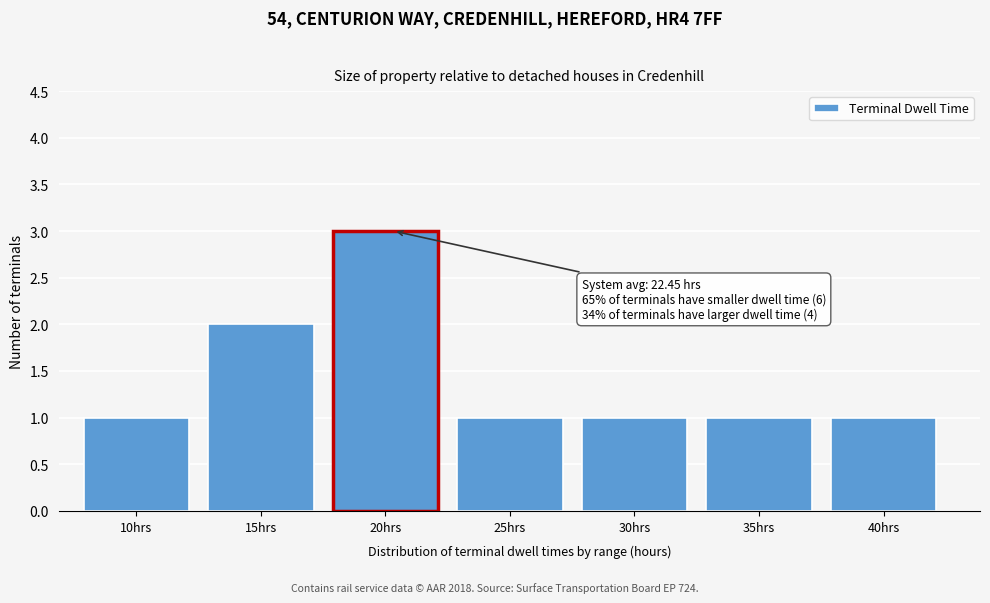

Reading right to left, what are all the values shown in this chart?

1	1	1	1	3	2	1